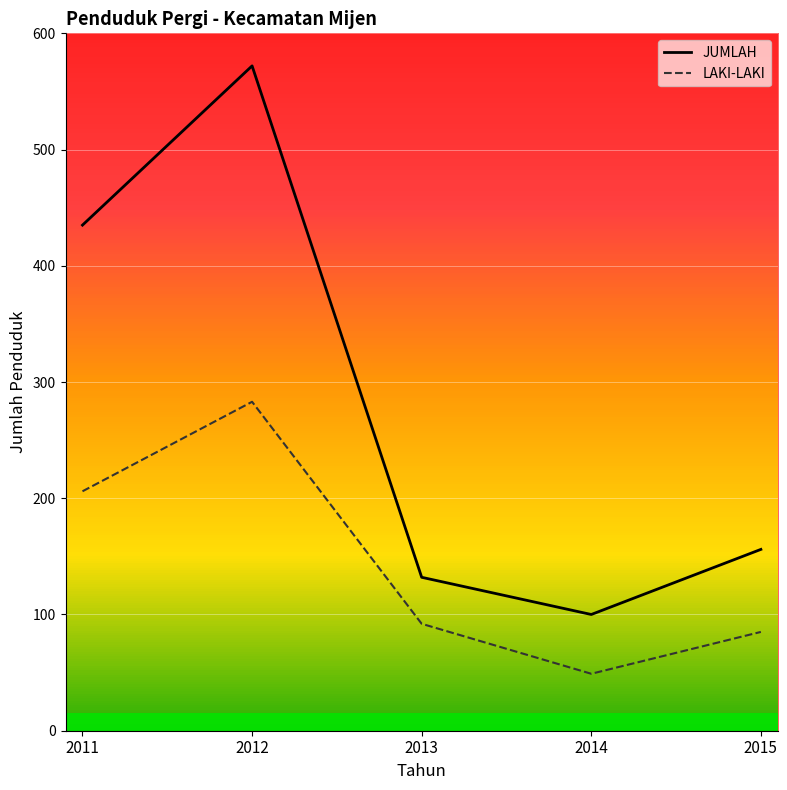

The LAKI-LAKI series shows 156 at 2013. True or false?

False